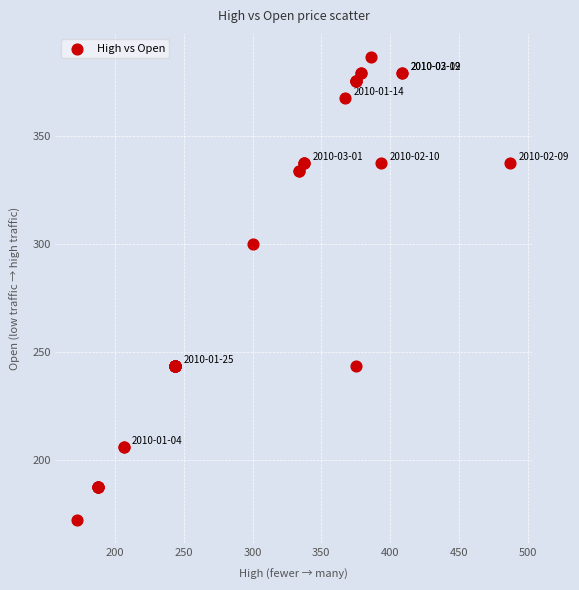

What Y value in the scatter plot is closest to 279?

300.0